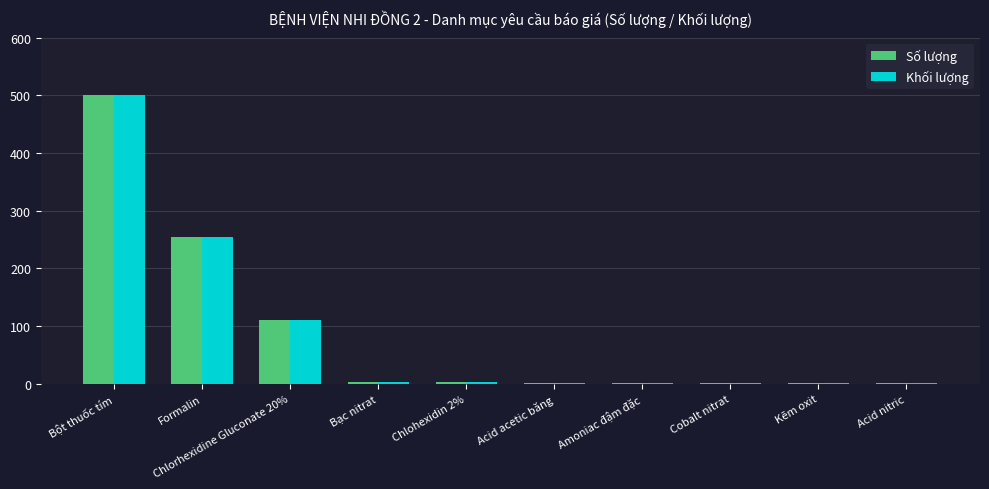

What is the sum of all Khối lượng values?

881